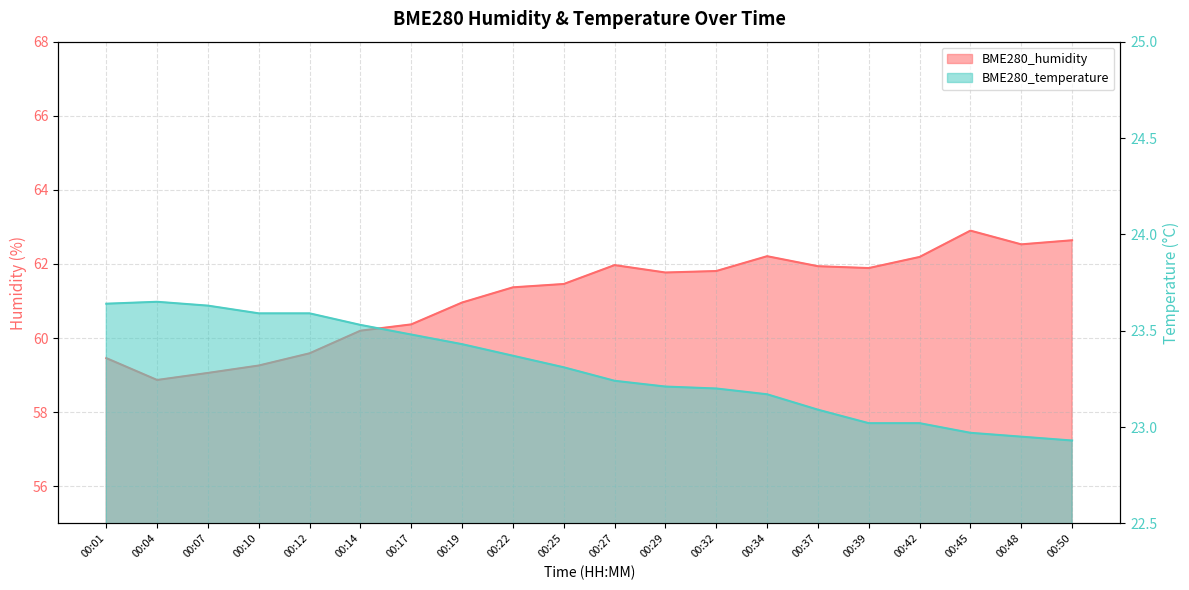

What is the minimum value for BME280_temperature?

22.9